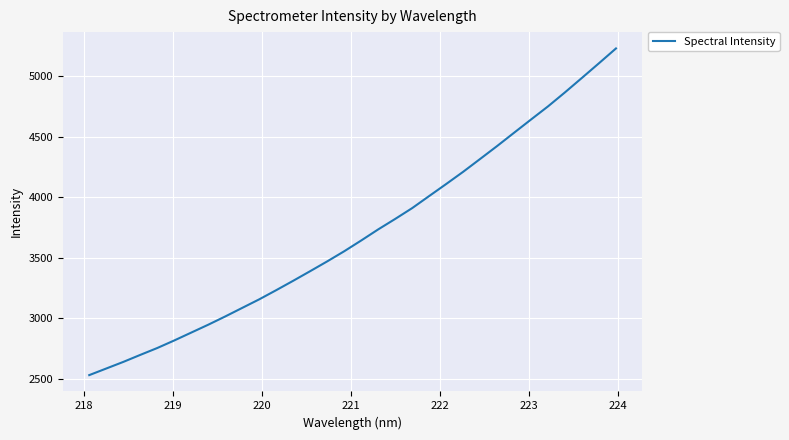

What is the difference between the maximum and minimum values?

2695.9